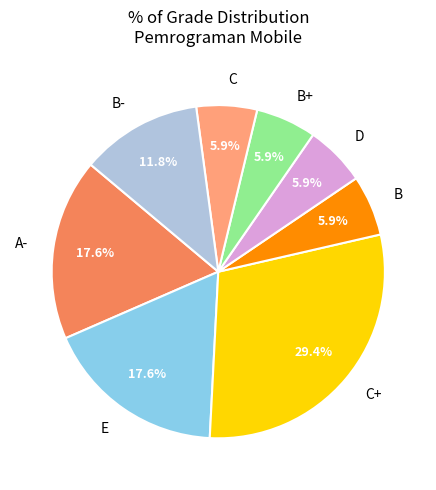

Which category has the biggest portion of the pie?

C+